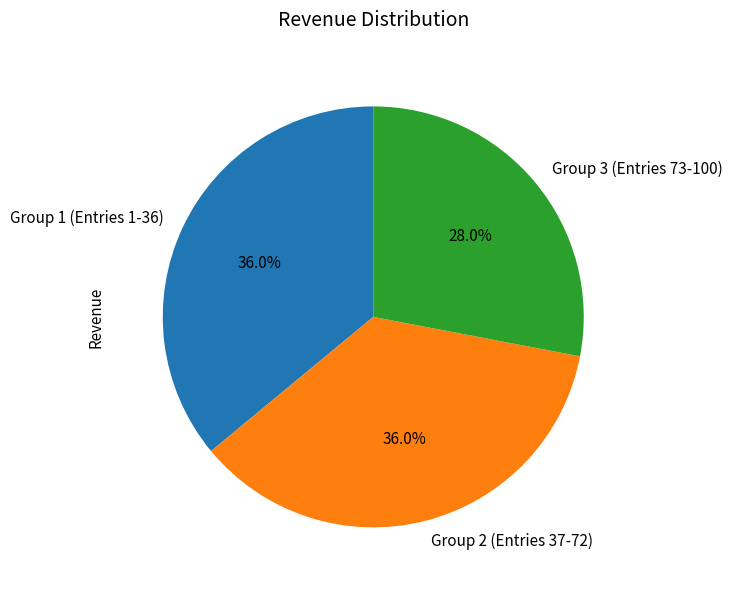

Is there any slice that represents more than half of the pie?

No